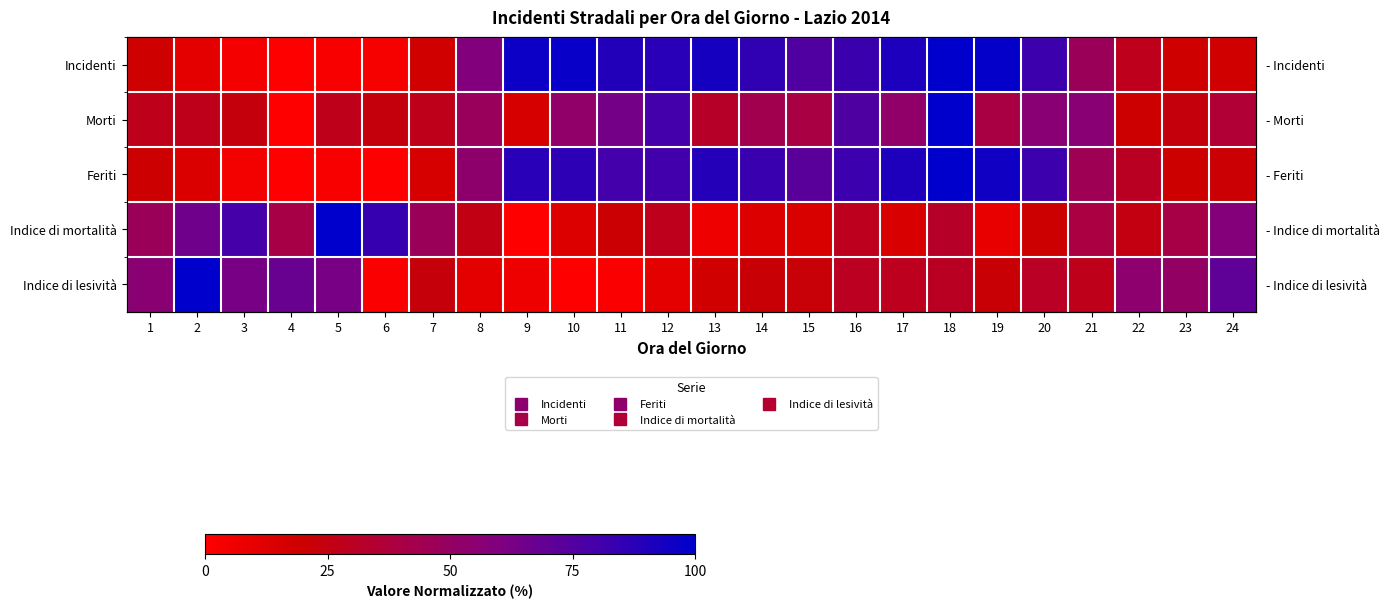

Between 10 and 5, which is larger?

10